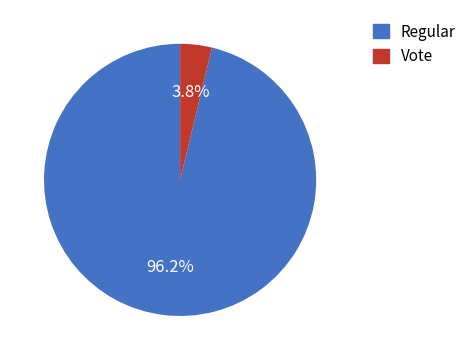

What is the smallest slice in the pie chart?

Vote